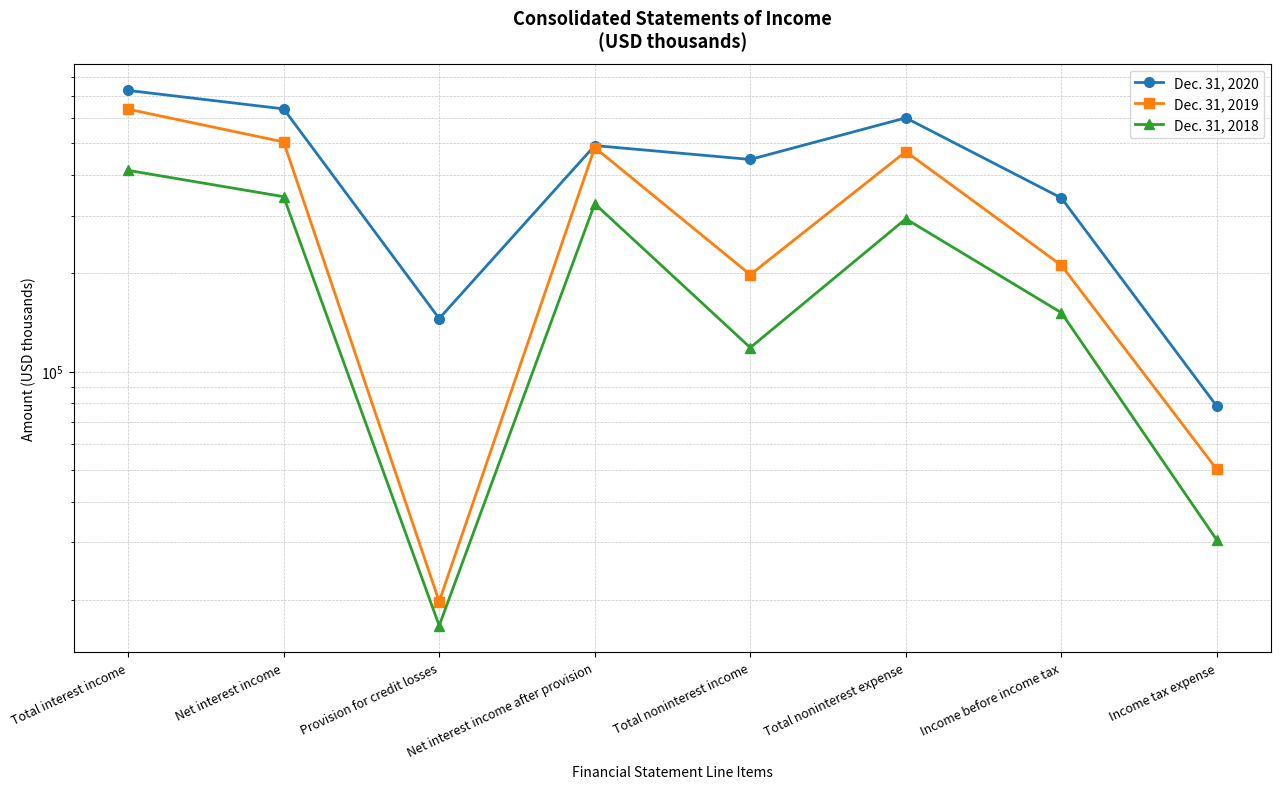

True or false: Dec. 31, 2019 has a value of 329008 at Total noninterest expense.

False